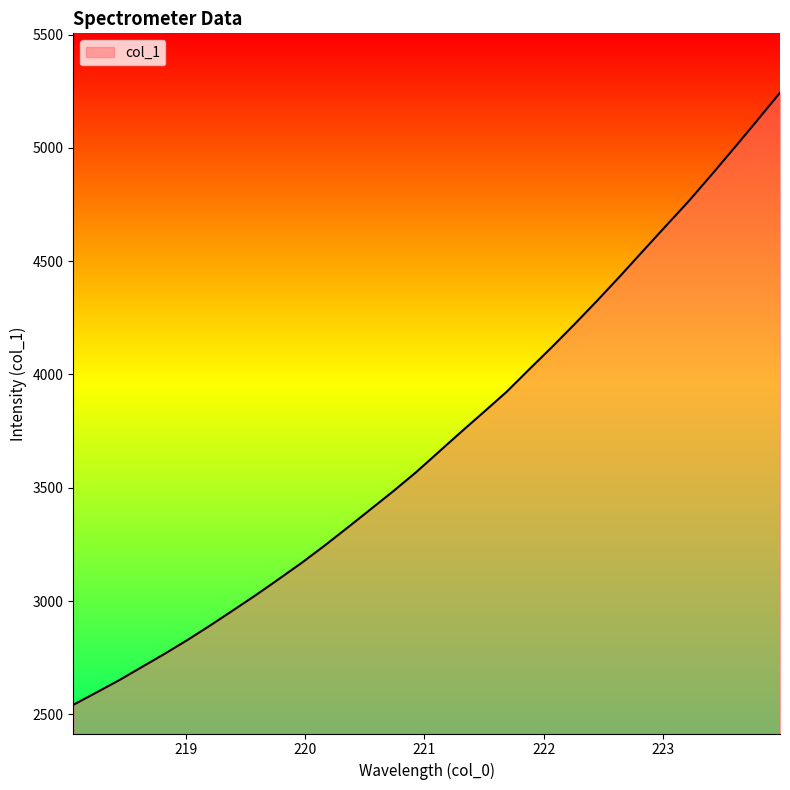

Does the chart have visible grid lines?

No